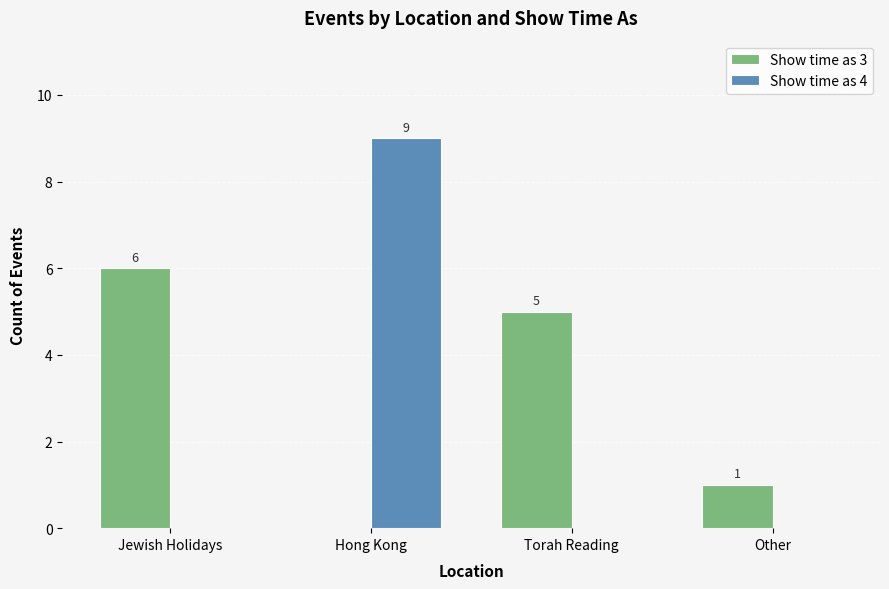

What is the highest value of the Show time as 3 series?

6